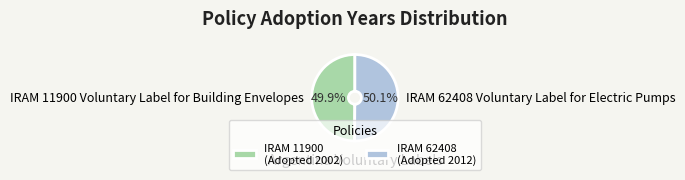

How many segments does this pie chart have?

2